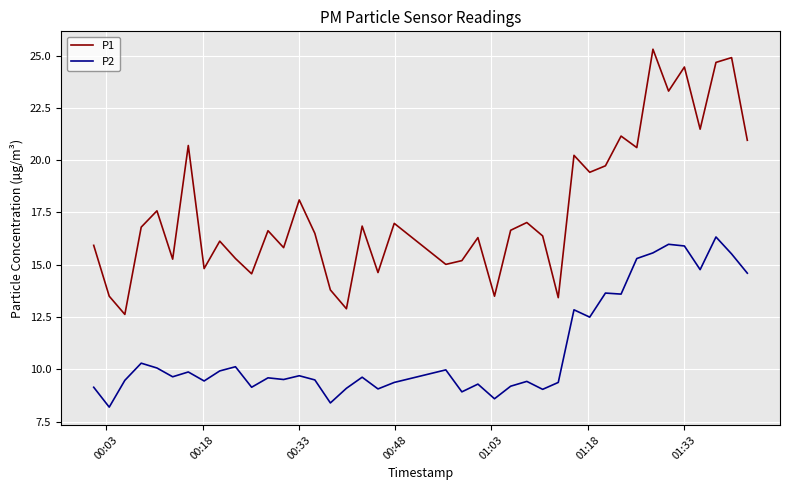

What is the difference between the maximum and minimum values in the P1 series?

12.7